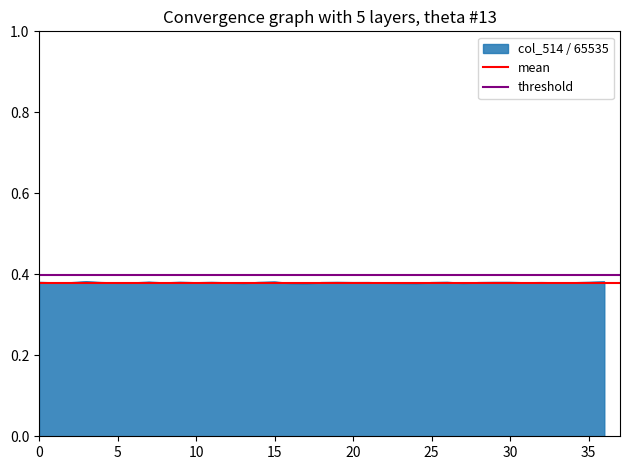

Is it true that col_514 / 65535 equals 0.2 at 0?

False